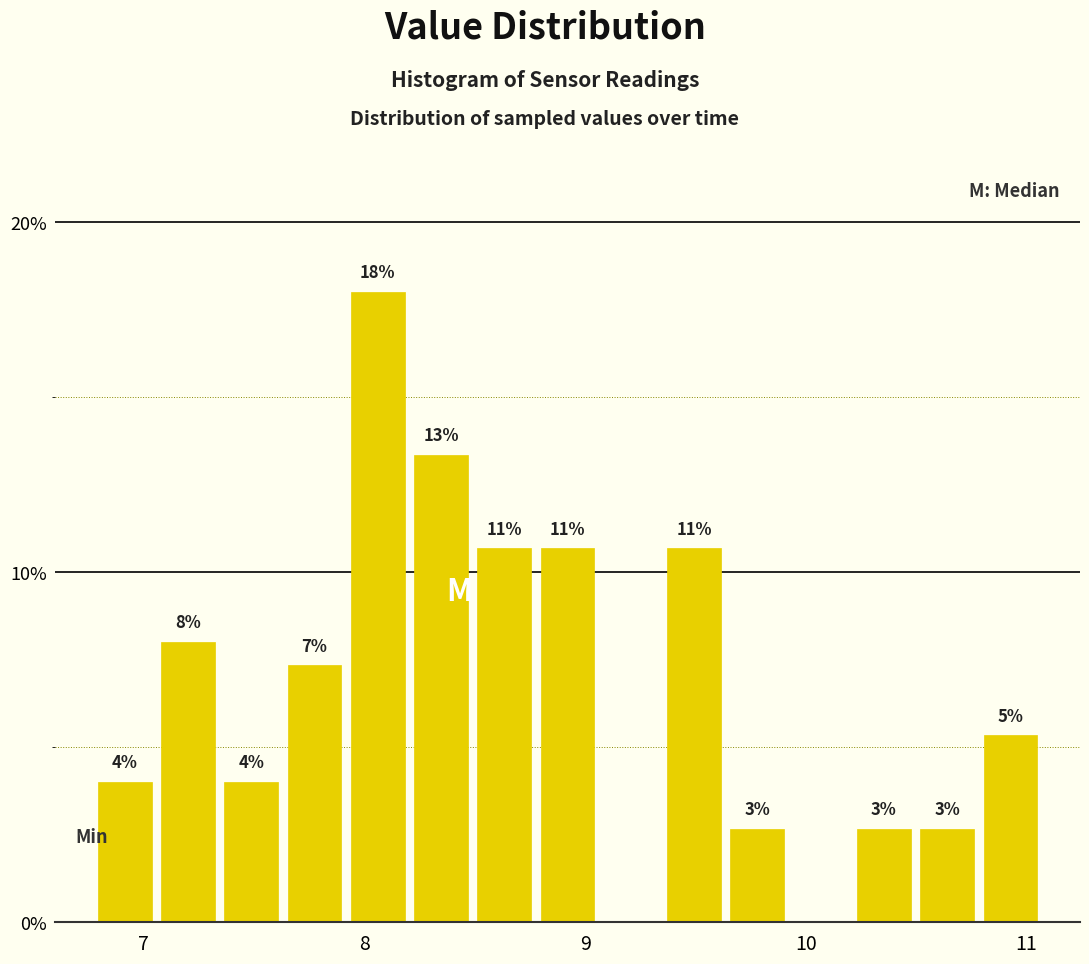

Around what value on the x-axis is the tallest bar? Give the approximate position of its centre, as read against the axis.

8.1